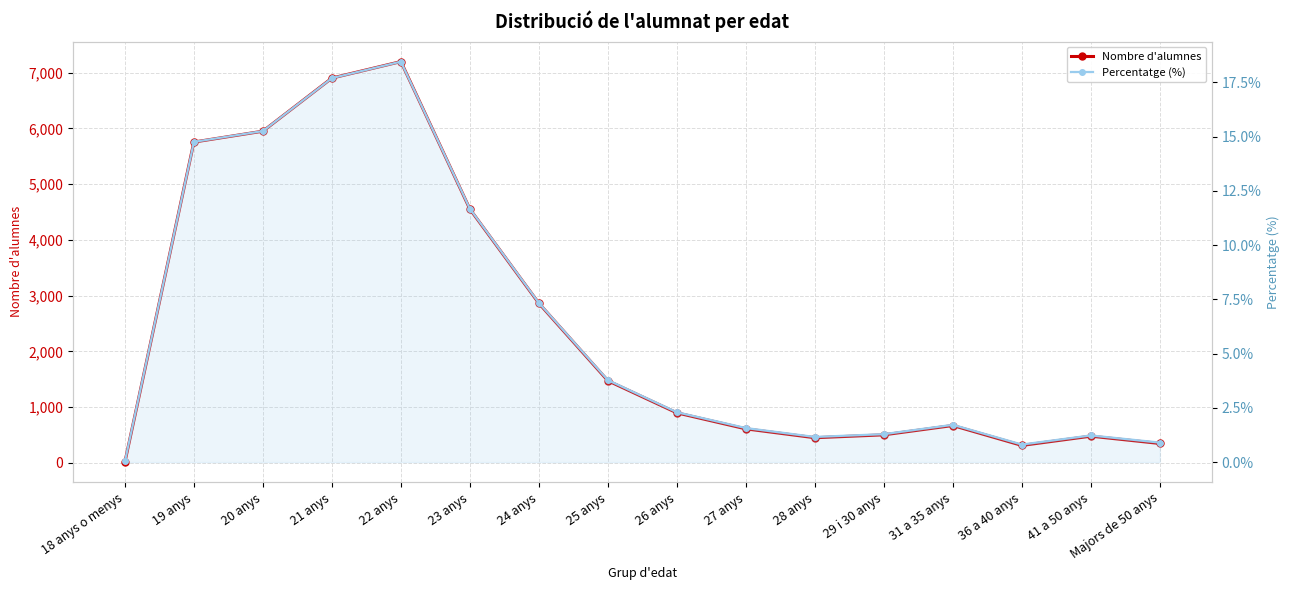

How many lines are shown in the chart?

2